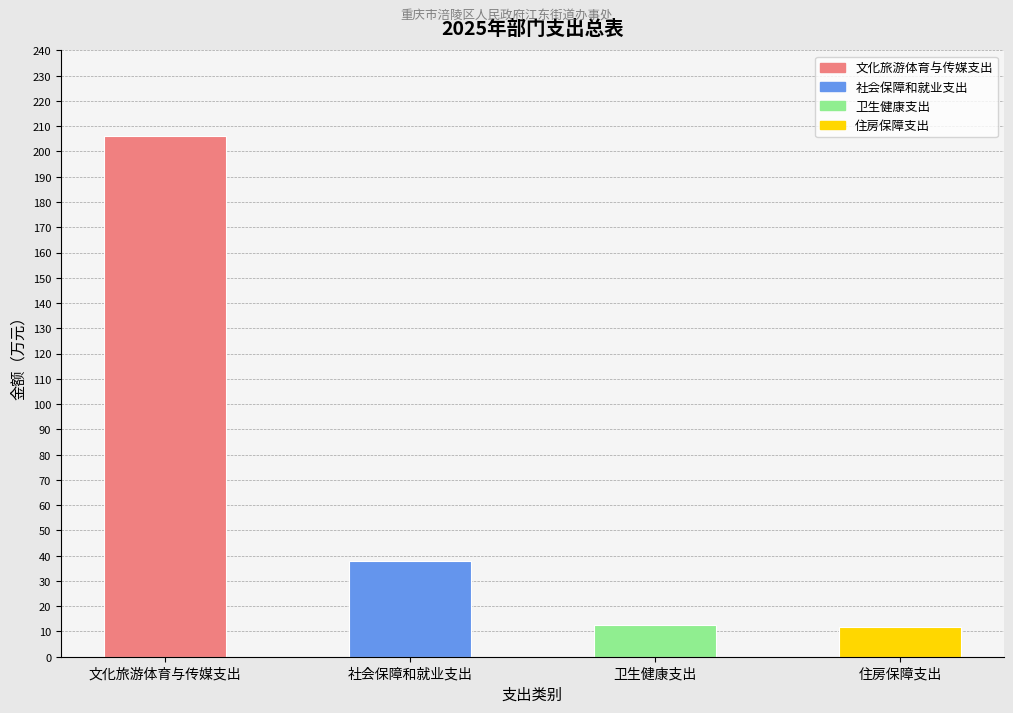

Where is the data nearest to the value 108?

社会保障和就业支出